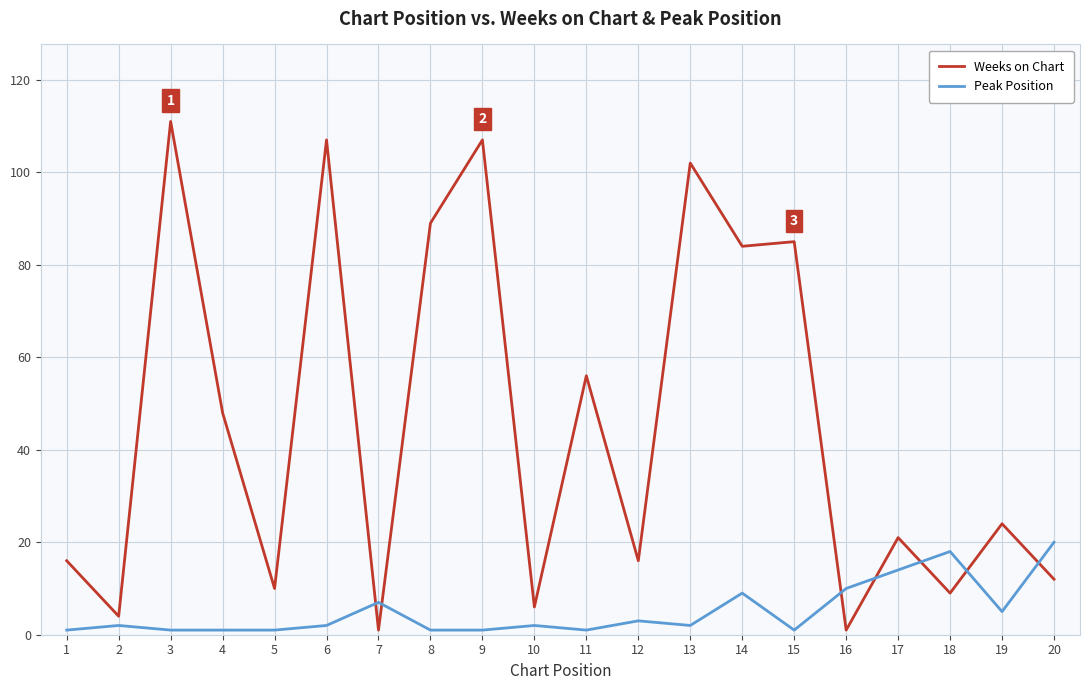

Rank the series at 14 from lowest to highest value.

Peak Position, Weeks on Chart